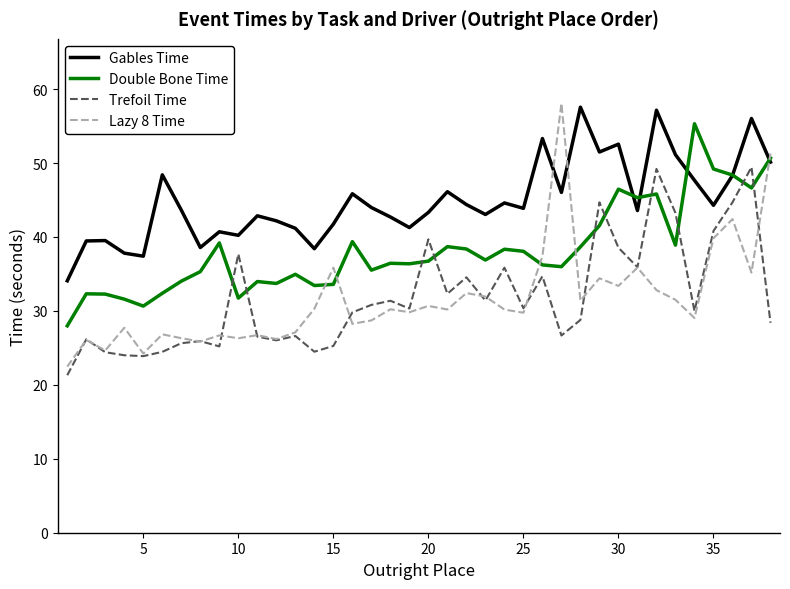

Which series has the largest total across all categories?

Gables Time